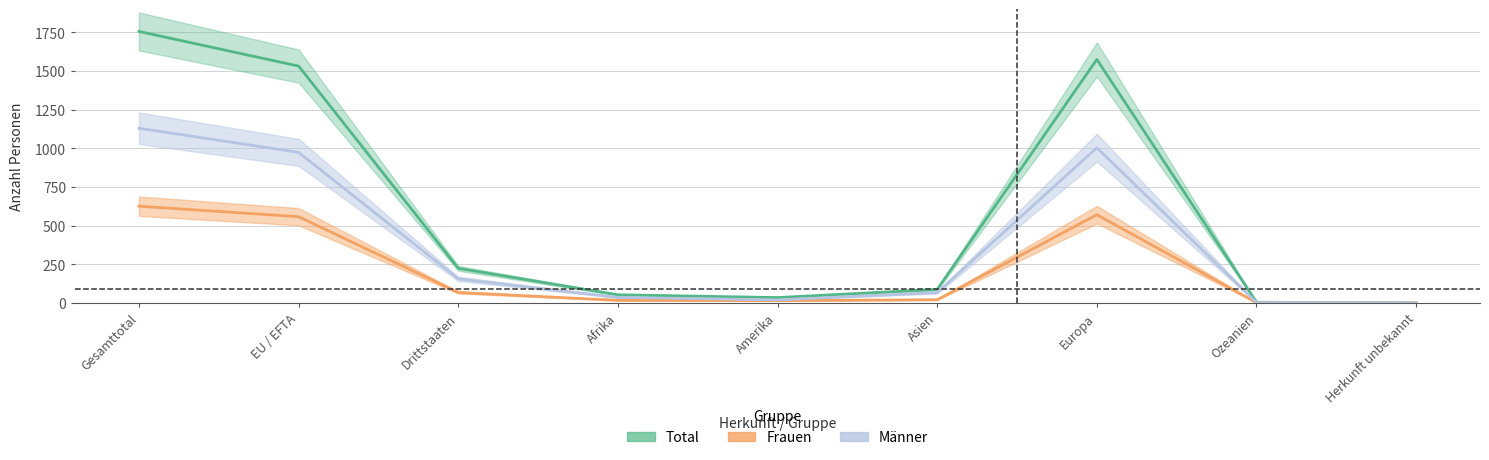

How many distinct data groups are displayed?

3